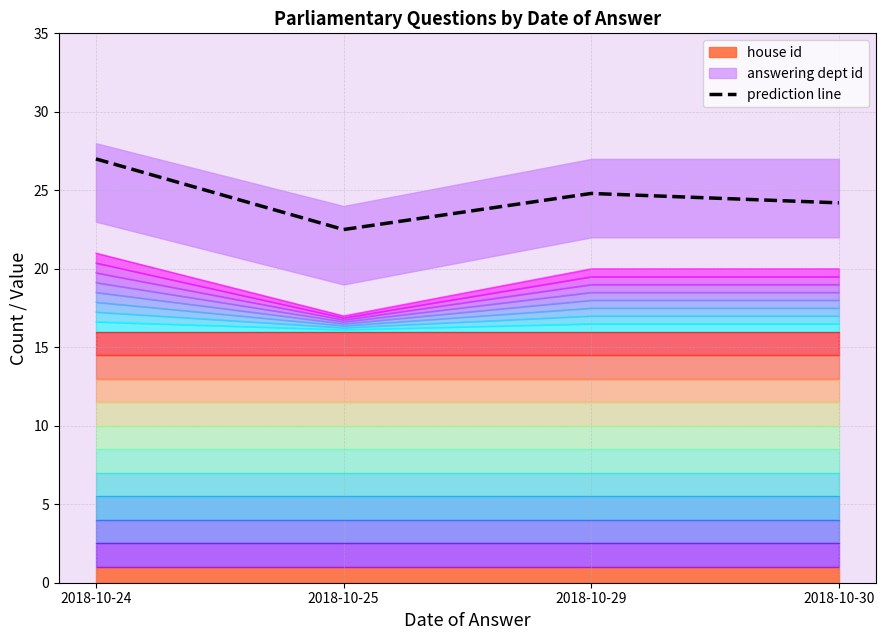

What is the smallest value displayed?

22.5